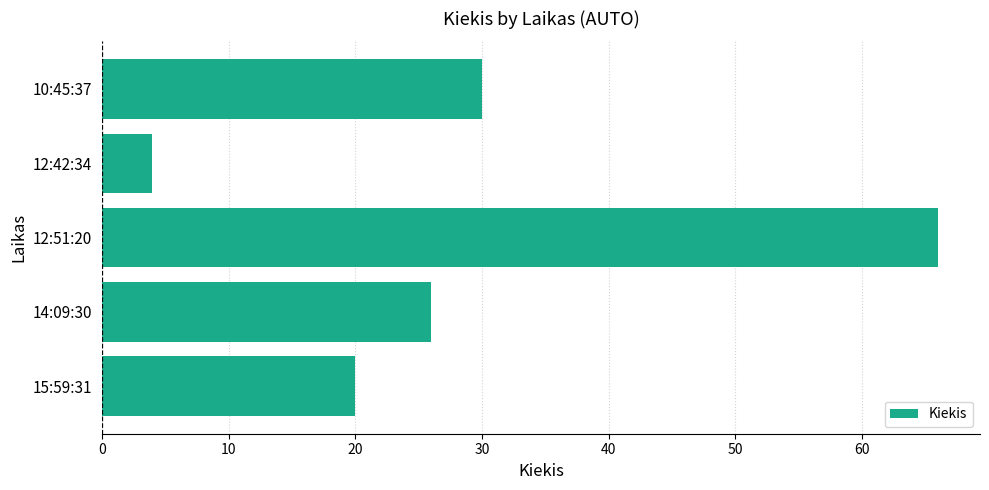

Rank the categories by value from highest to lowest.

12:51:20, 10:45:37, 14:09:30, 15:59:31, 12:42:34